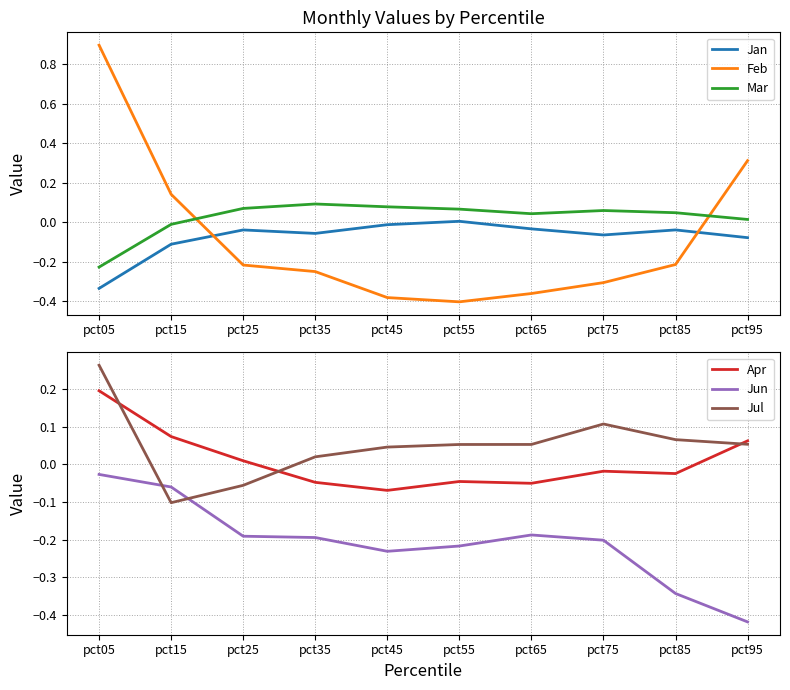

Which series changed the most between pct15 and pct95?

Jun